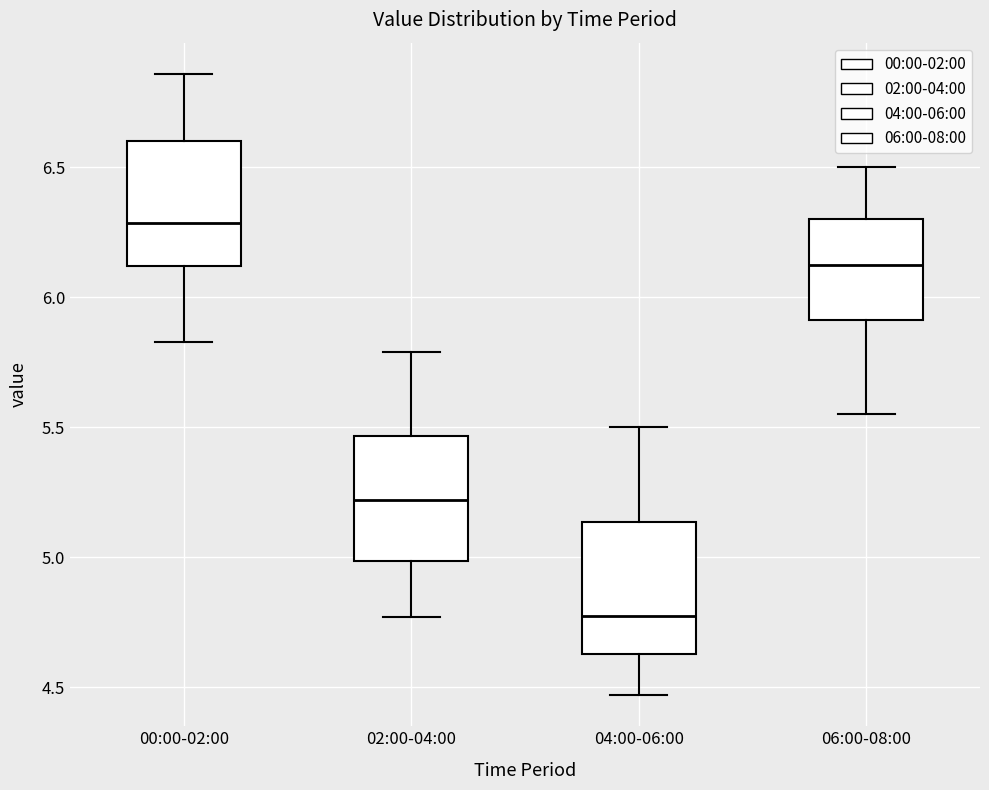

Reading left to right, transcribe this box plot: for each box, give where its median line is, the range the box spans, and where its two whiskers end, as read against the y-axis. The values are not printed on the chart, so give them approximately, as read against the axis.

00:00-02:00: median 6.30, box 6.10 to 6.60, whiskers 5.85 to 6.85
02:00-04:00: median 5.20, box 5.00 to 5.45, whiskers 4.75 to 5.80
04:00-06:00: median 4.80, box 4.65 to 5.15, whiskers 4.45 to 5.50
06:00-08:00: median 6.15, box 5.90 to 6.30, whiskers 5.55 to 6.50